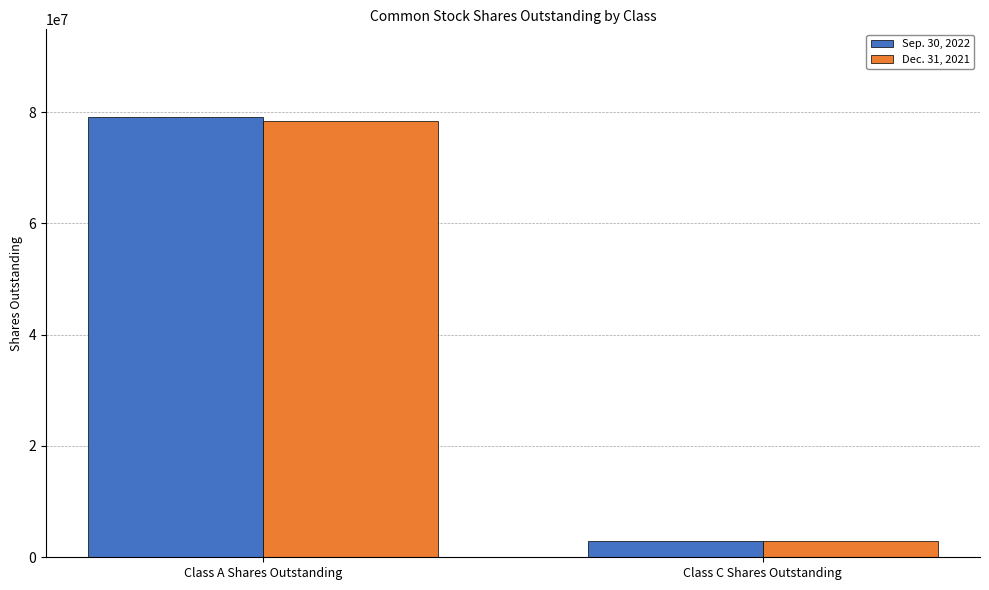

Which category has the lowest value in the Sep. 30, 2022 series?

Class C Shares Outstanding